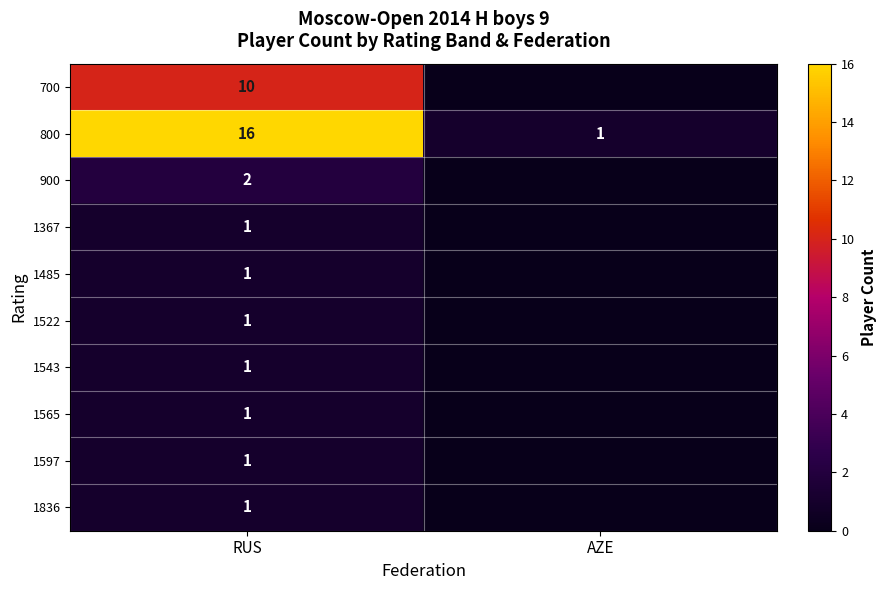

True or false: 1522 has a value of 1 at RUS.

True